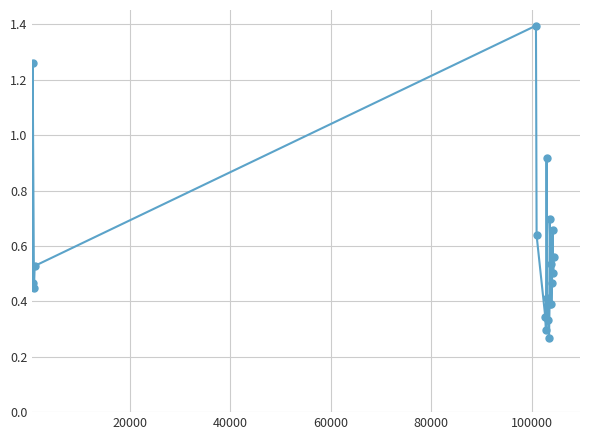

What is the difference between the second highest and minimum values?

1.0